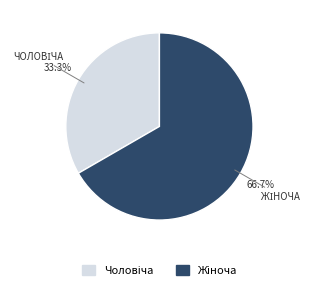

The Жіноча slice represents 67% of the pie. True or false?

True